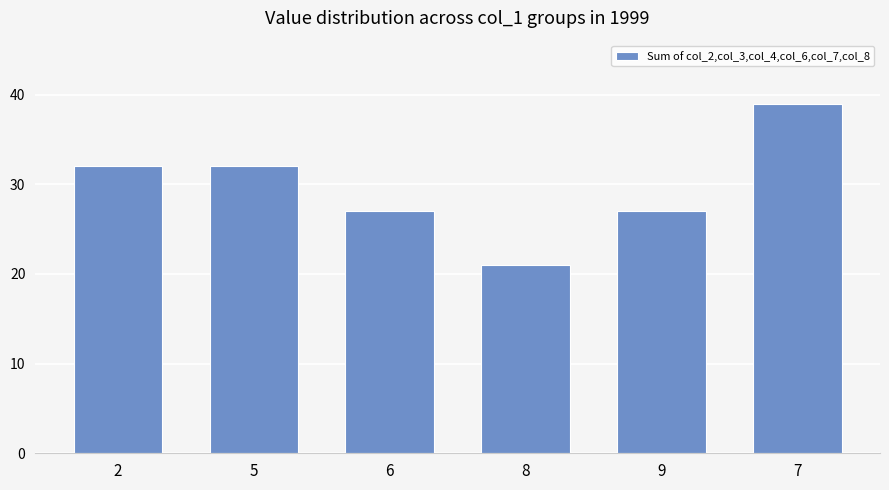

Count the values in the range 27 to 32.

4